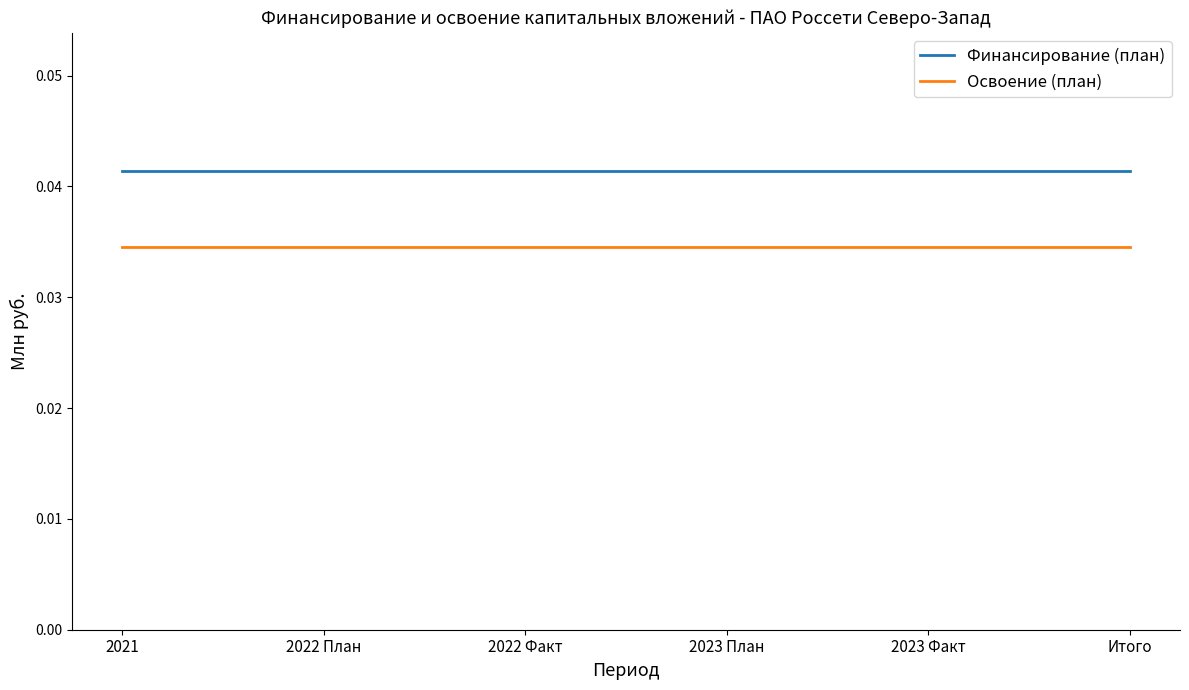

Which series has the largest total across all categories?

Финансирование (план)